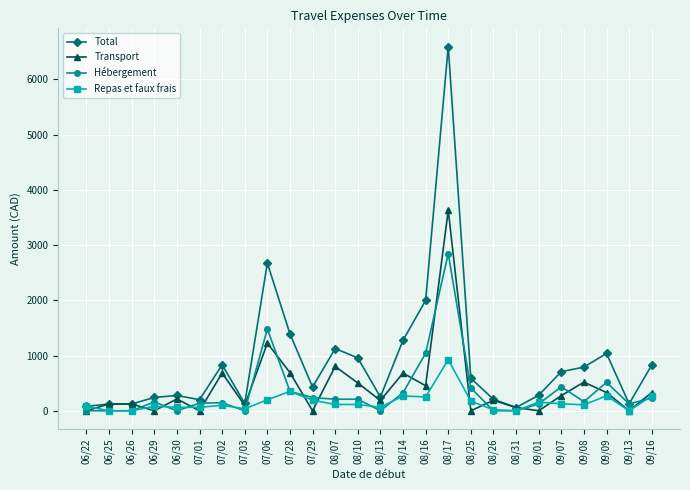

What is the highest value of the Transport series?

3630.3